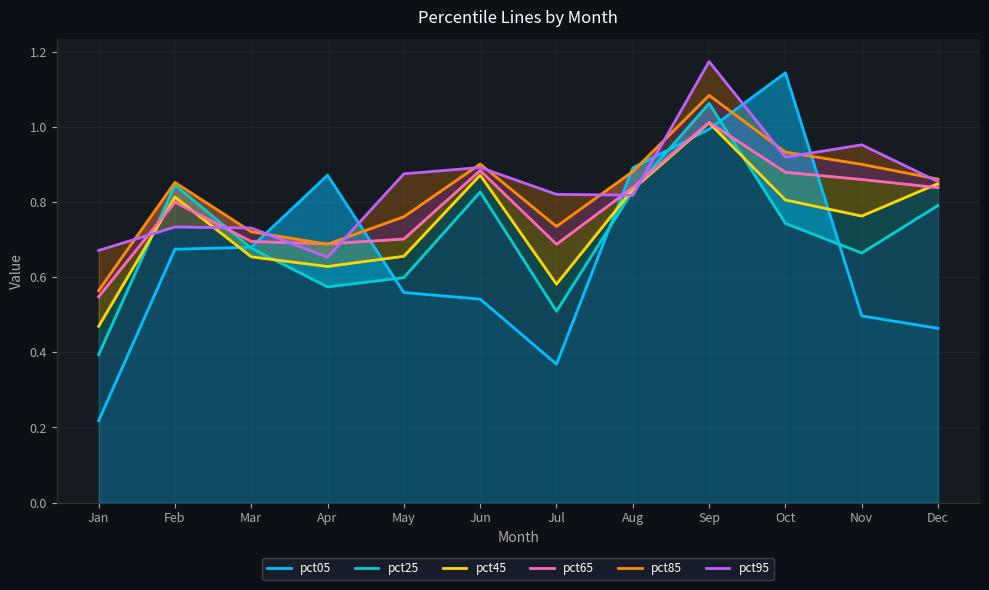

In pct95, how many points are higher than both neighbors (excluding endpoints)?

4